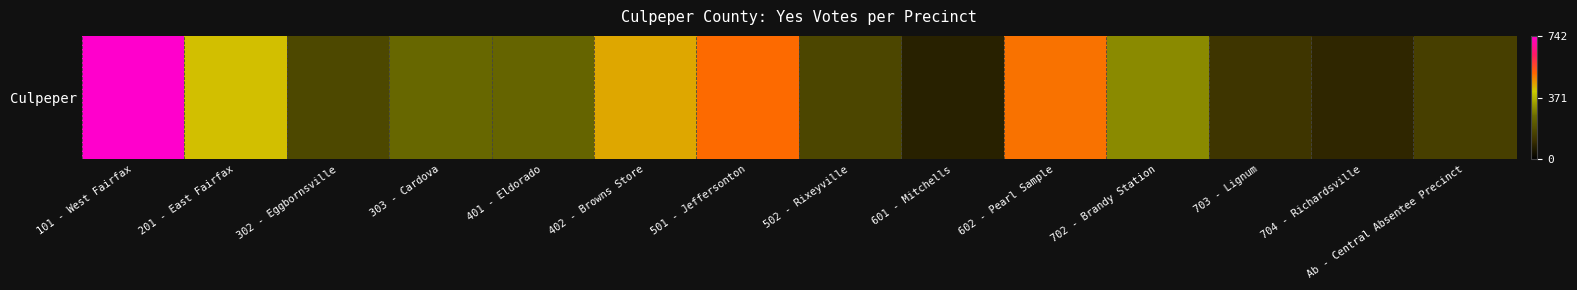

Read the value at 303 - Cardova.

251